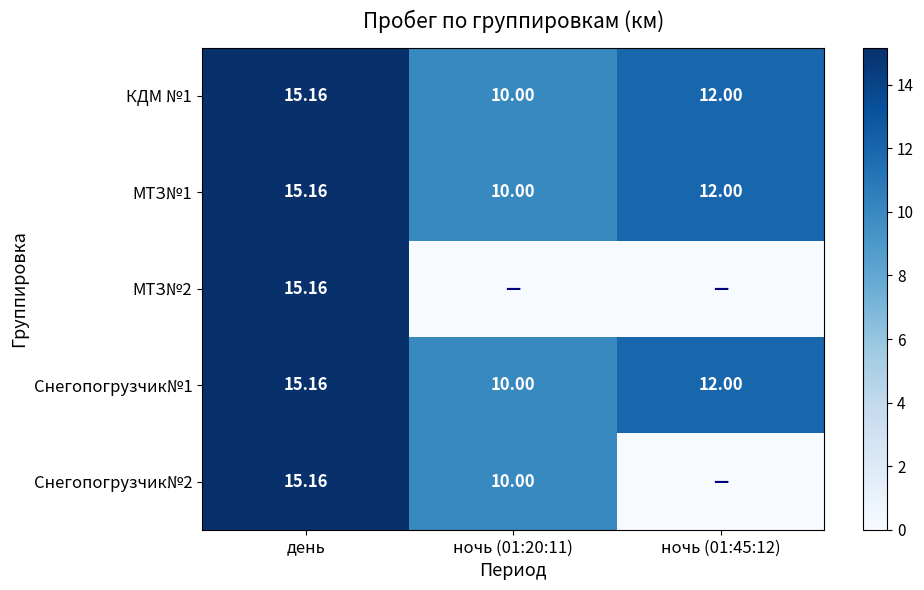

What is the highest value of the Снегопогрузчик№1 series?

15.2